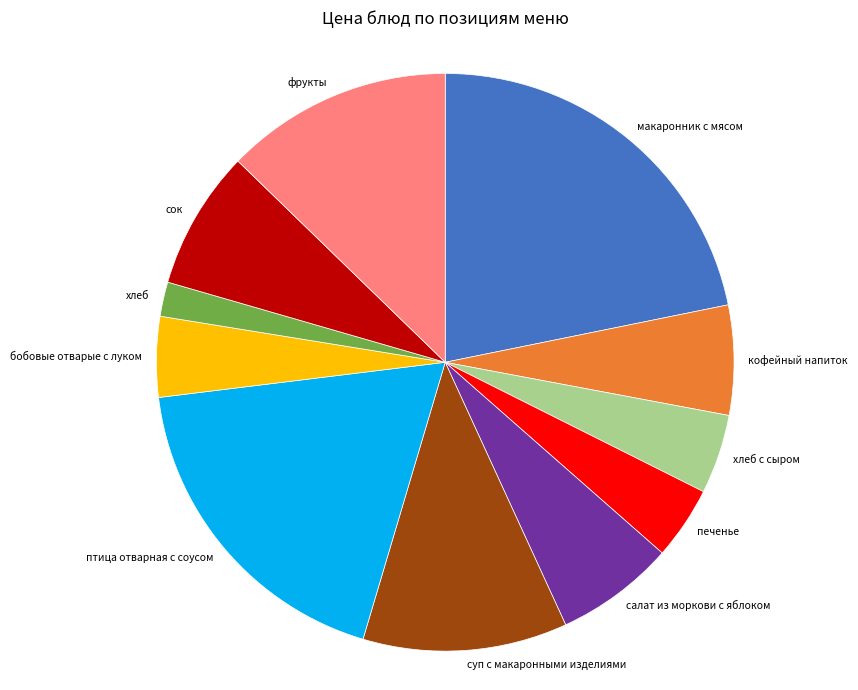

Is there any slice that represents more than half of the pie?

No